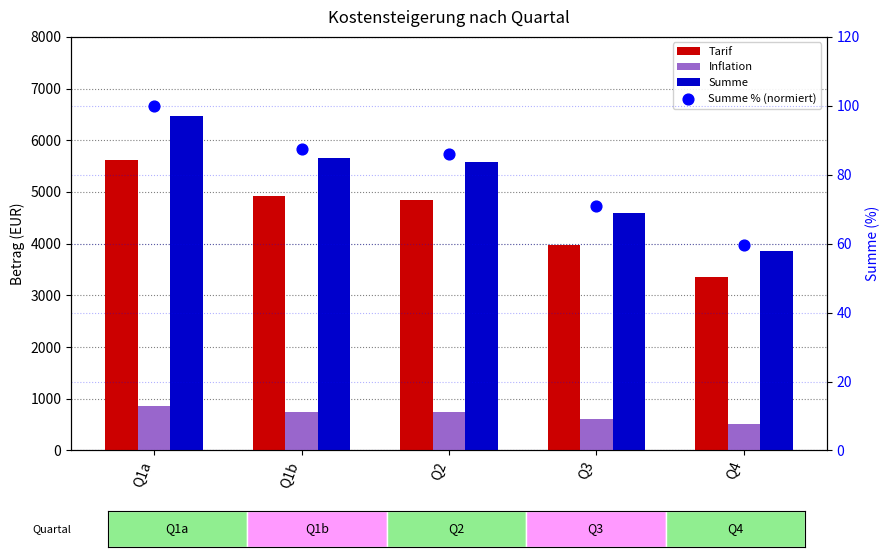

Is the value of Inflation at Q1b greater than the value of Summe at Q2?

No